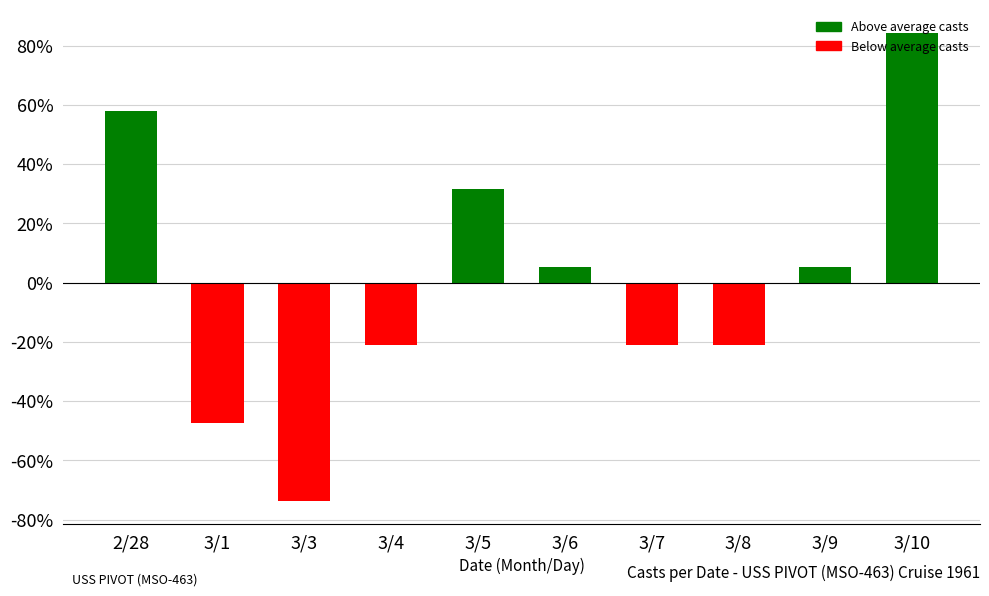

Does the chart contain any negative values?

Yes